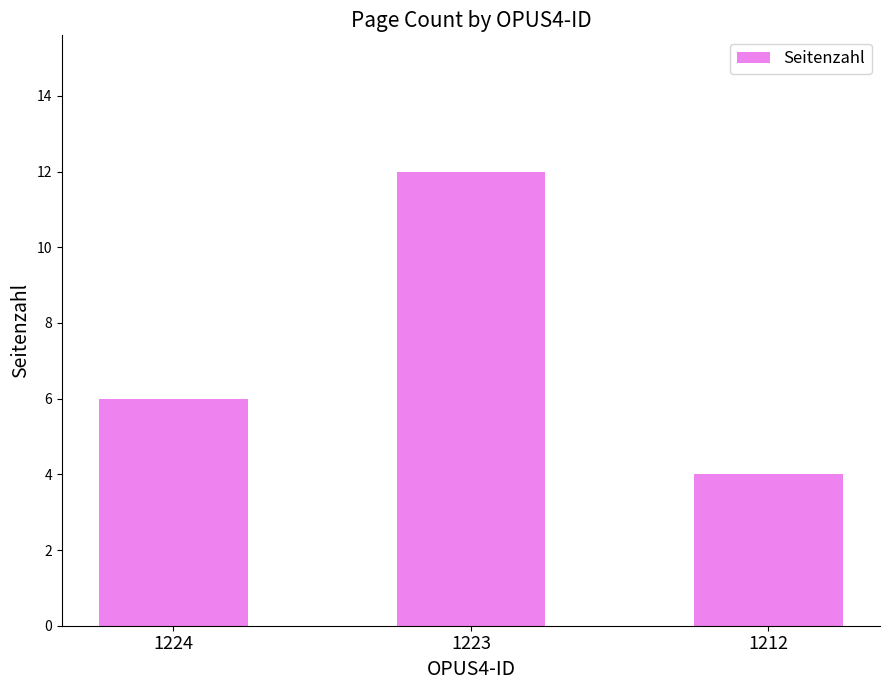

How many data points are less than 6?

1